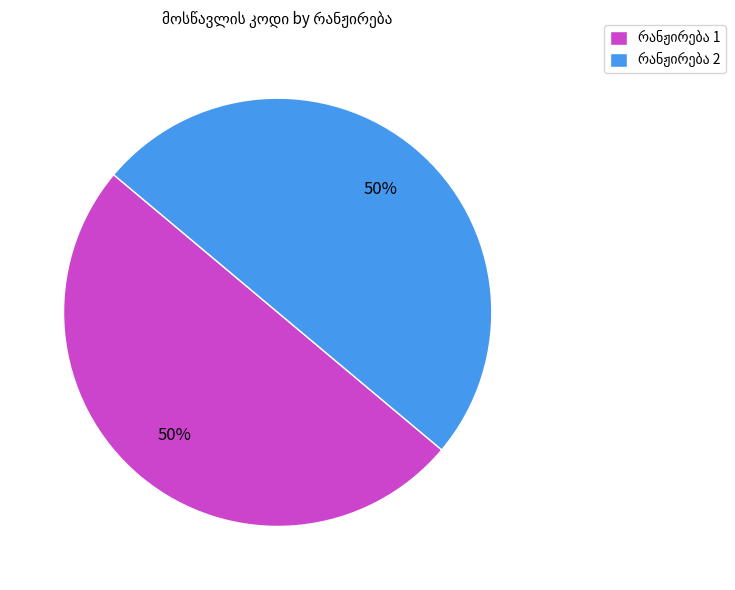

To the nearest percent, what is the average slice percentage?

50%